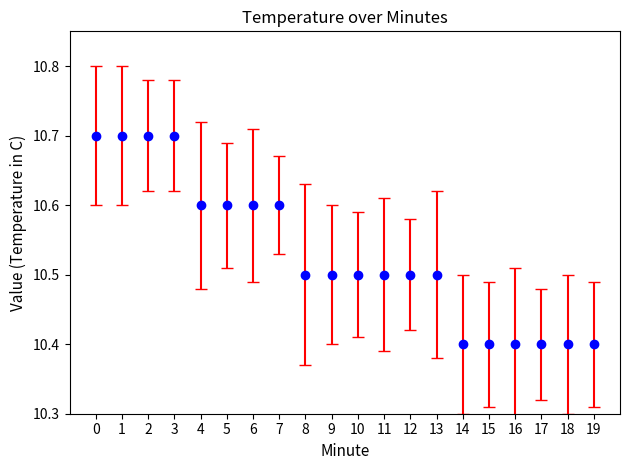

What is the ratio of the value at 4 to the value at 11?

1.0